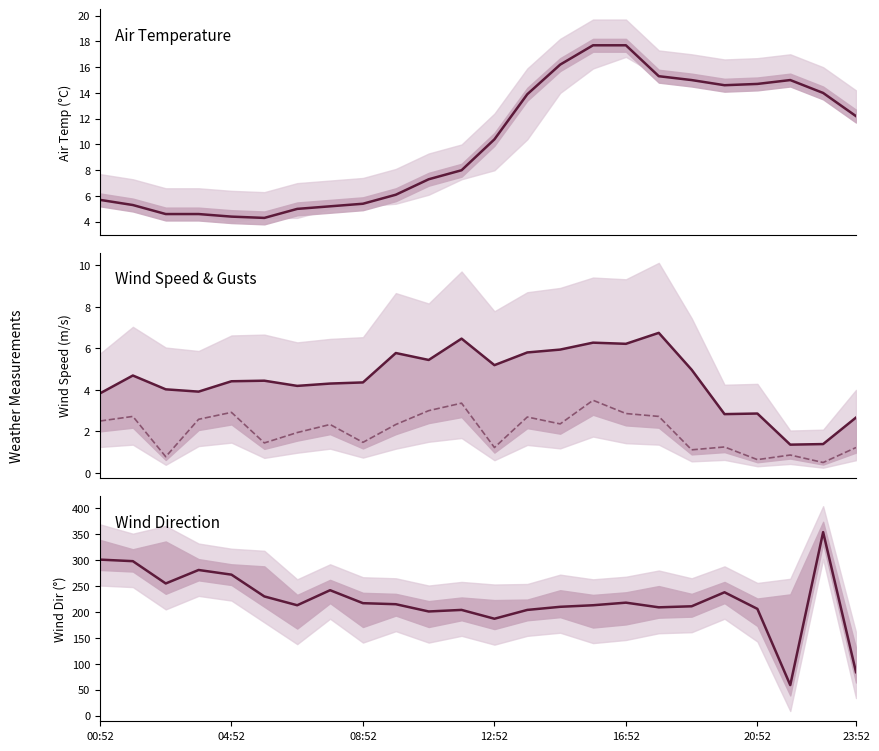

Which has a higher value, 7 or 23?

23